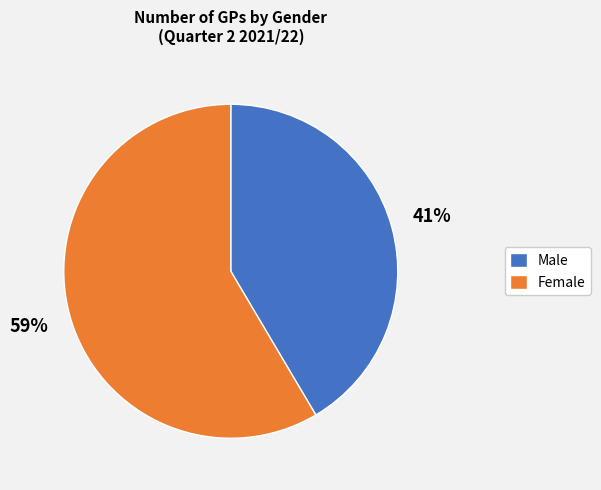

True or false: Male accounts for 29% of the total.

False